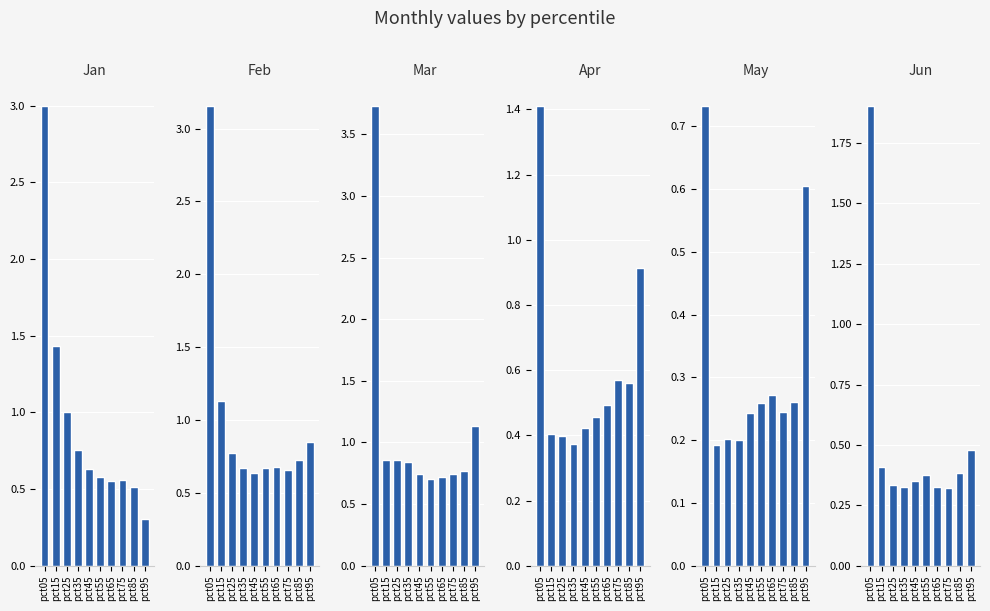

List the labels in order of Feb value, largest first.

pct05, pct15, pct95, pct25, pct85, pct65, pct55, pct35, pct75, pct45